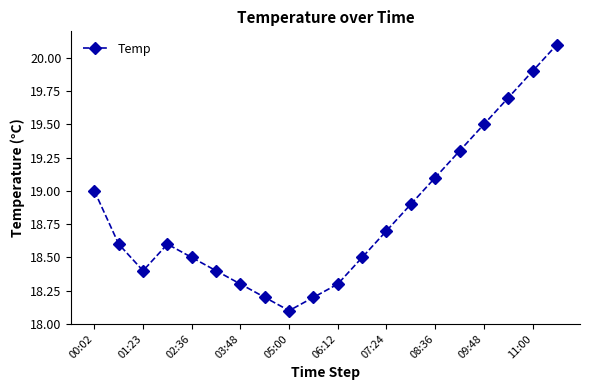

What is the value of the 20th point from the left?

20.1